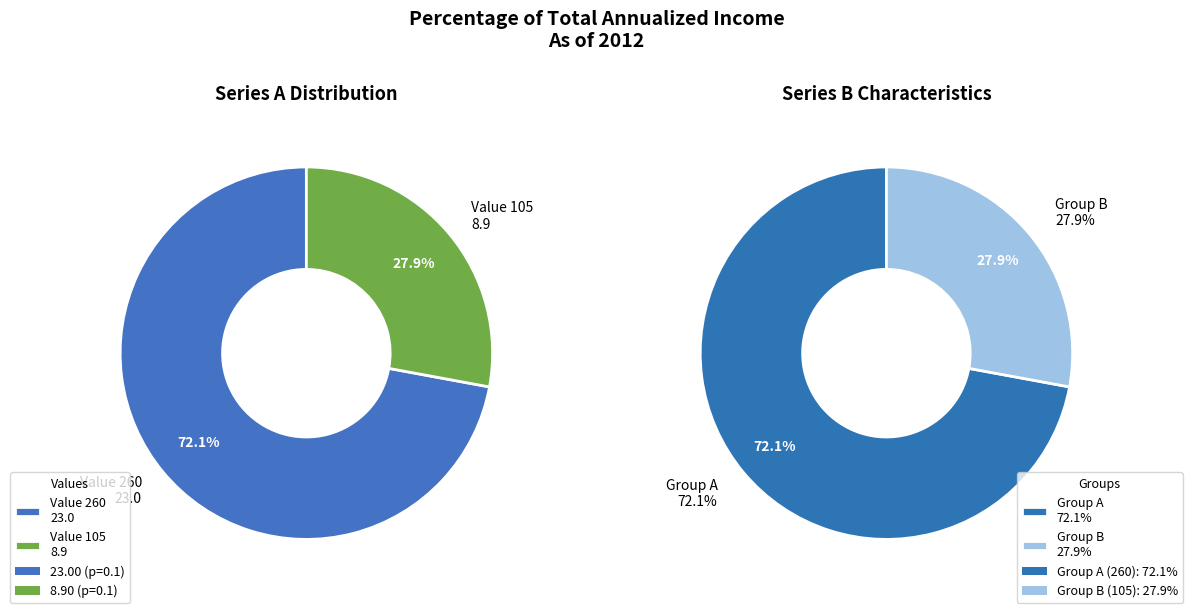

The 0.1 slice represents 28% of the pie. True or false?

True